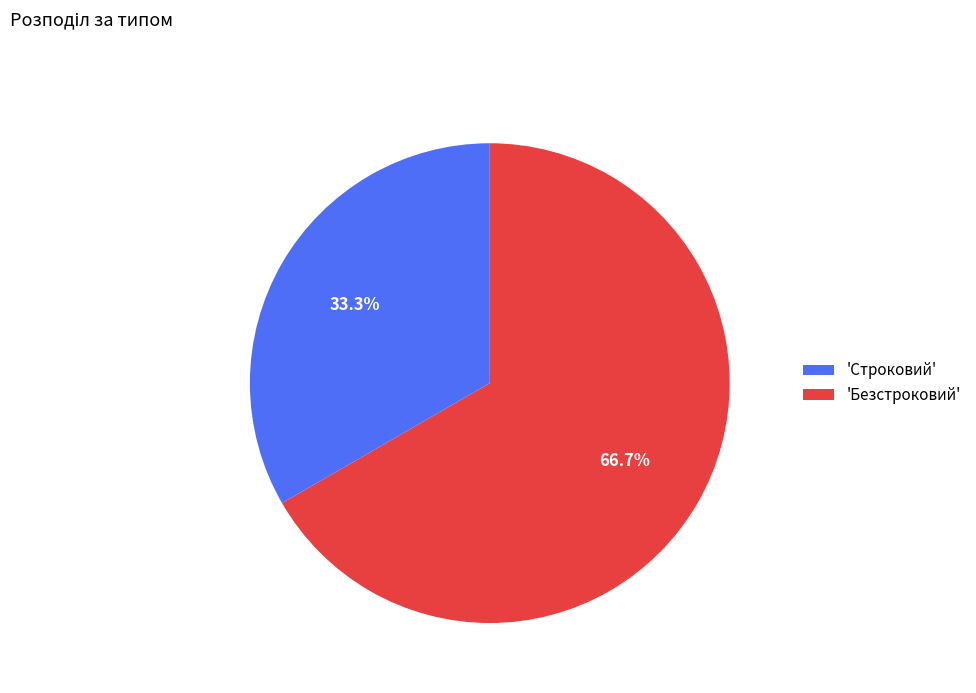

Is the sum of 'Безстроковий' and 'Строковий' greater than half?

Yes